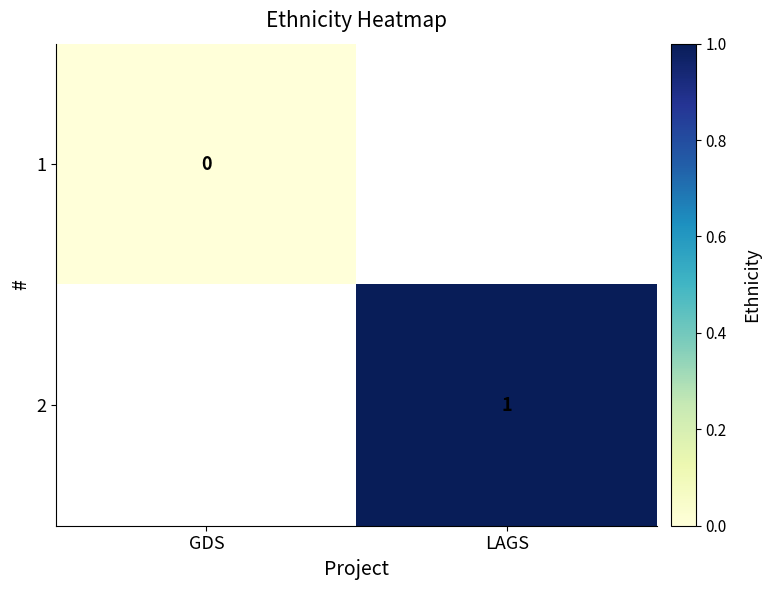

At how many categories does at least one series exceed 0?

1